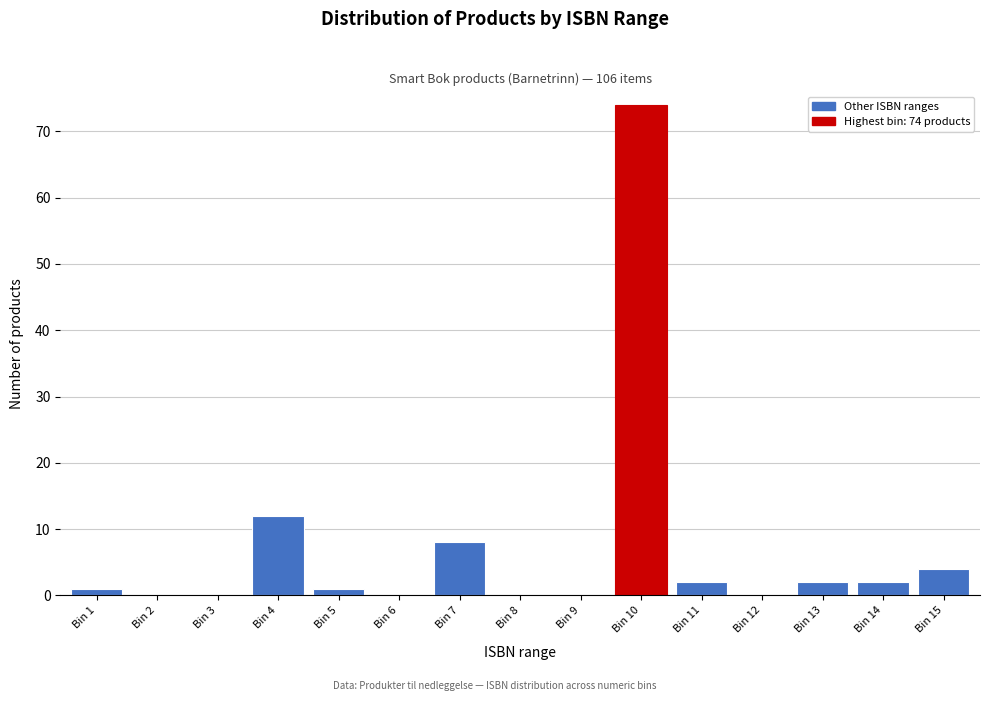

Reading left to right, what are all the values shown in this chart?

Bin 1=1	Bin 2=0	Bin 3=0	Bin 4=12	Bin 5=1	Bin 6=0	Bin 7=8	Bin 8=0	Bin 9=0	Bin 10=74	Bin 11=2	Bin 12=0	Bin 13=2	Bin 14=2	Bin 15=4